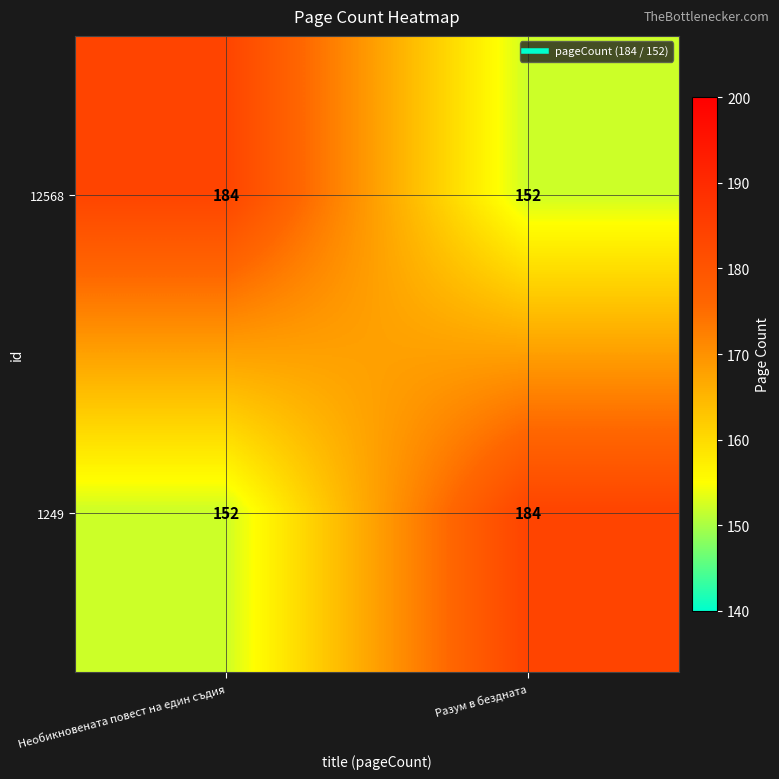

Reading right to left, extract all data points from this chart.

12568: Разум в бездната=152	Необикновената повест на един съдия=184
1249: Разум в бездната=184	Необикновената повест на един съдия=152